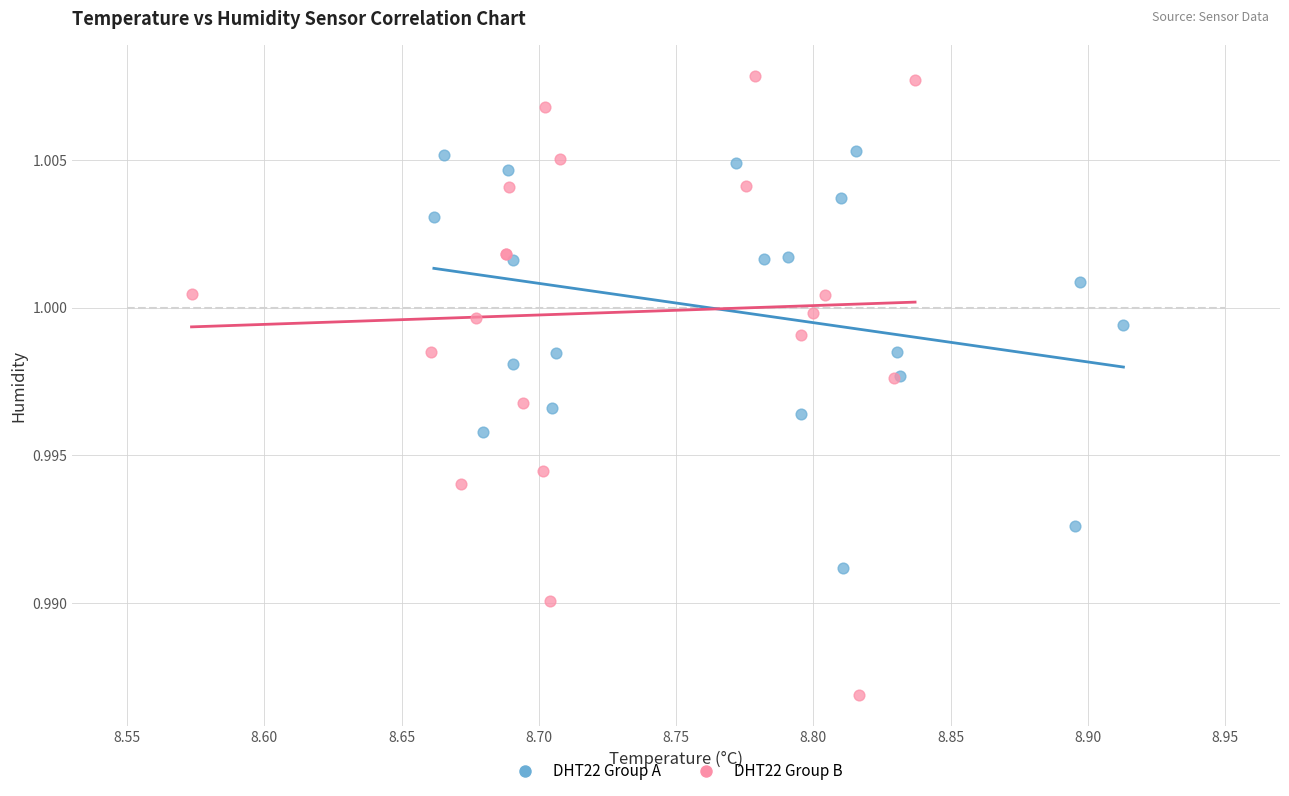

Which series reaches the maximum Y coordinate?

DHT22 Group B